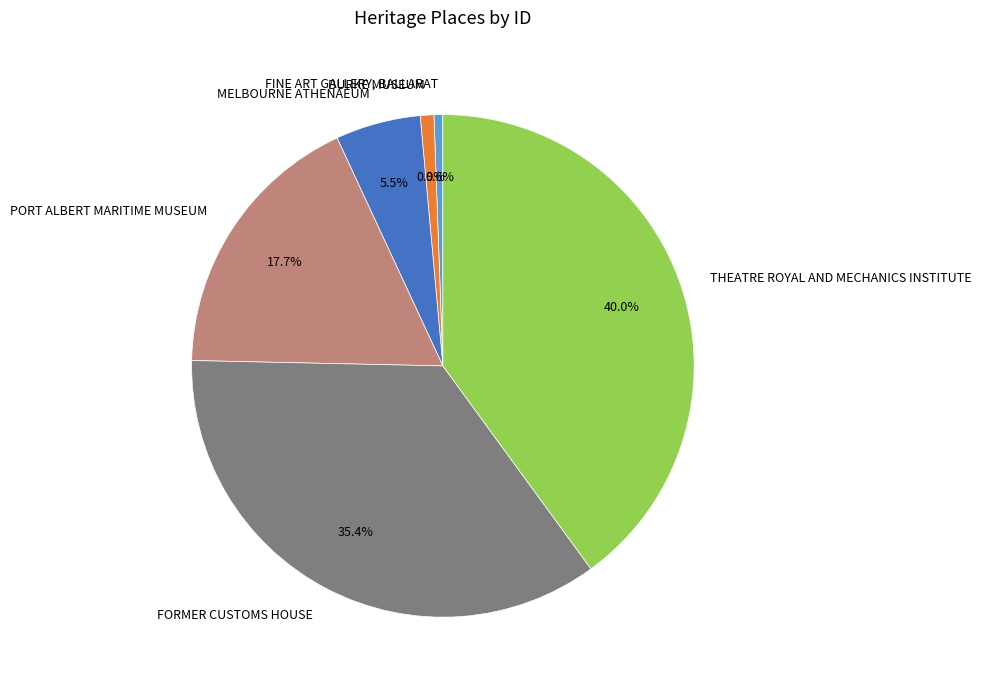

Which slice is the largest?

THEATRE ROYAL AND MECHANICS INSTITUTE